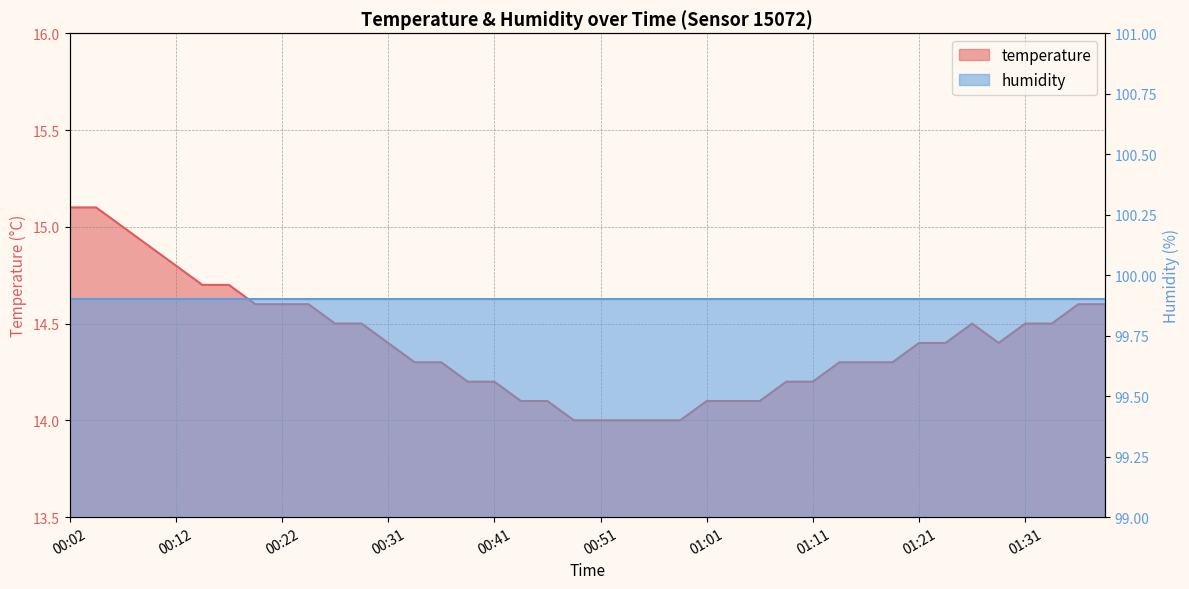

What is the label of the 36th point from the right?

00:12